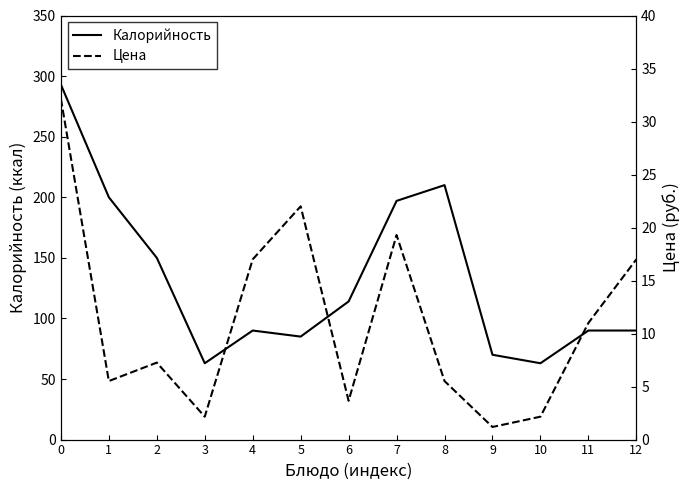

The value of Цена at 1 is 7.9. True or false?

False